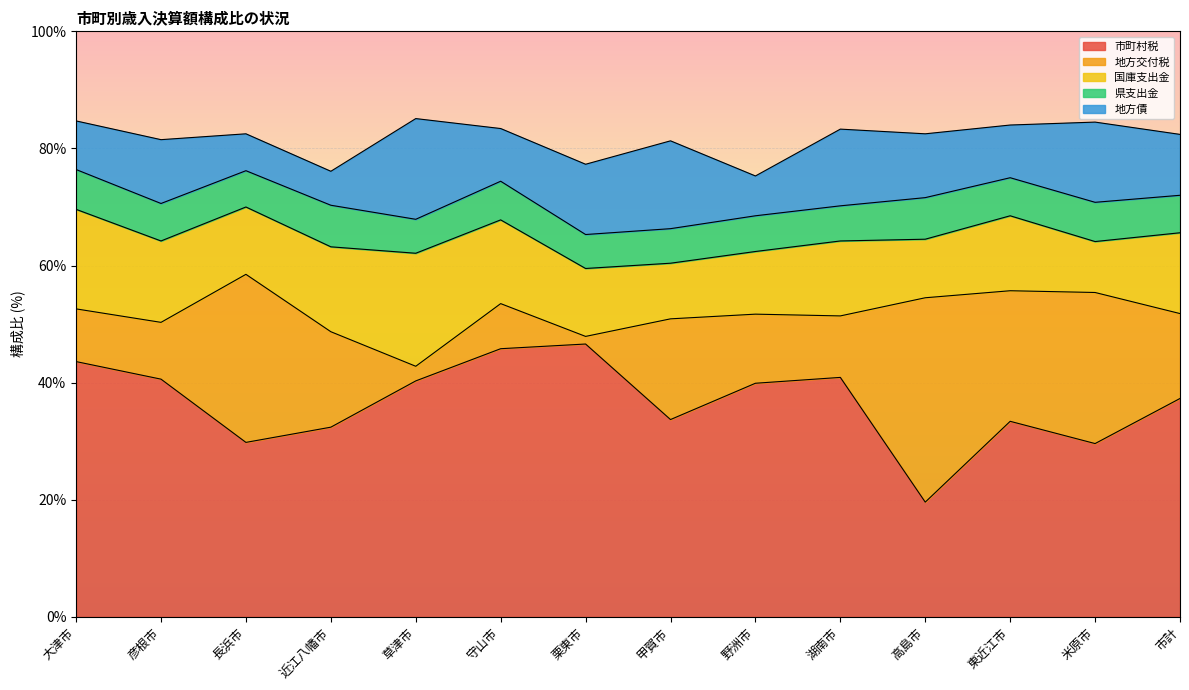

What is the maximum value for 地方交付税?

34.9